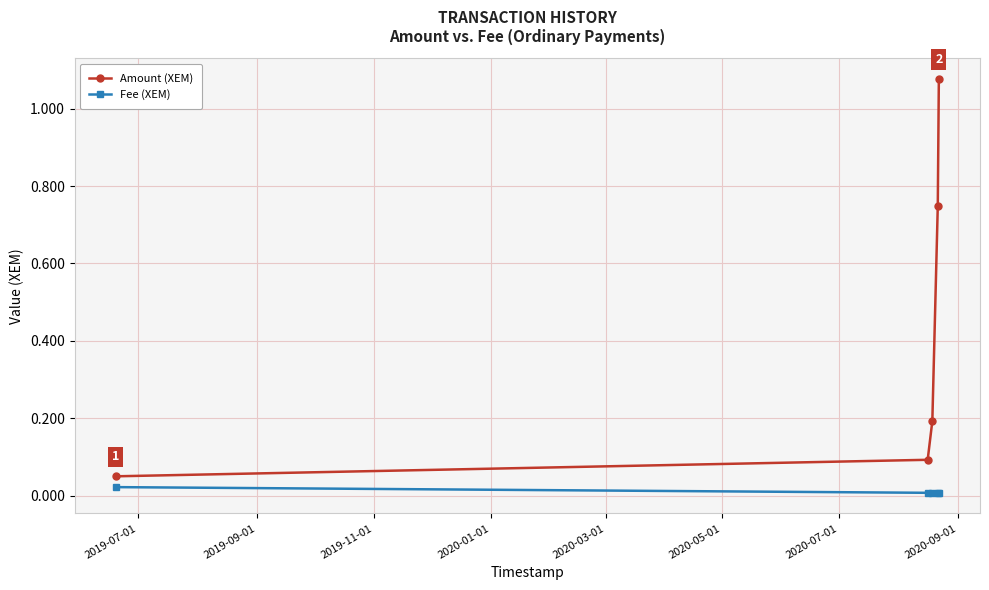

What is the difference between the maximum and minimum values in the Amount (XEM) series?

1.0